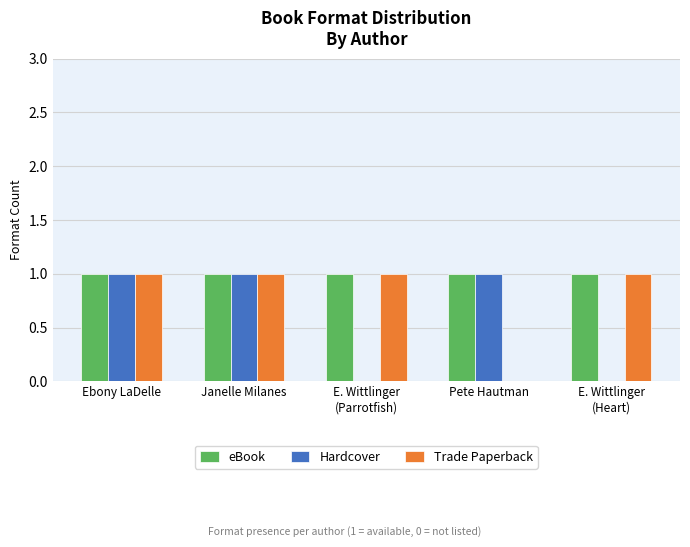

True or false: eBook has a value of 1 at Janelle Milanes.

True